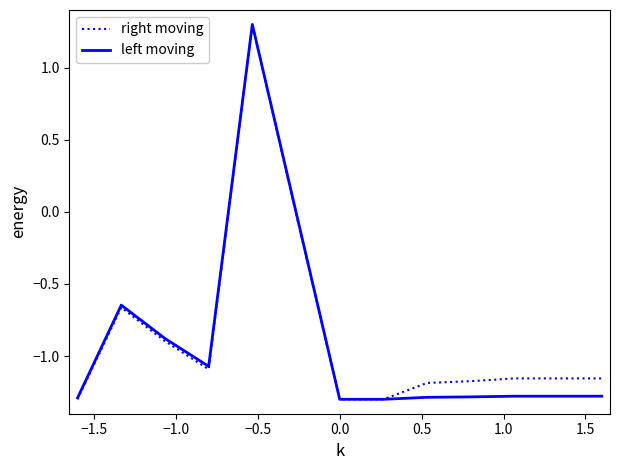

What is the average value of the left moving series?

-0.9